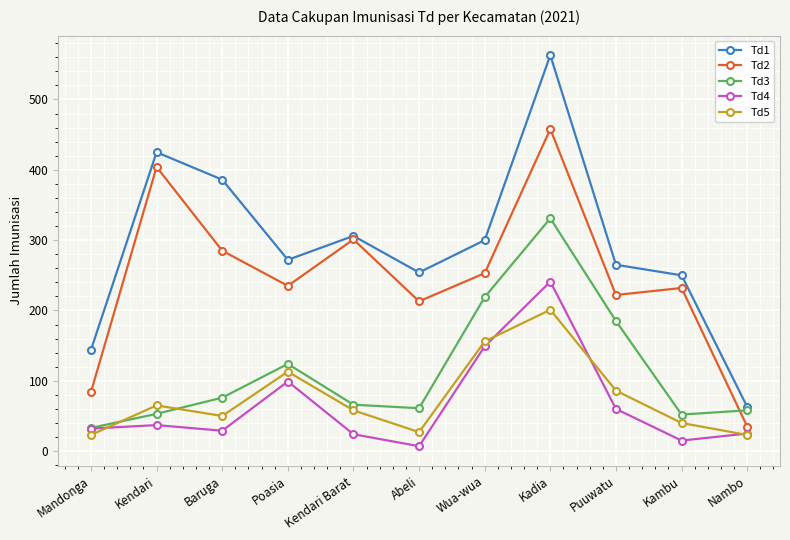

Does the chart display data point markers on the line(s)?

Yes